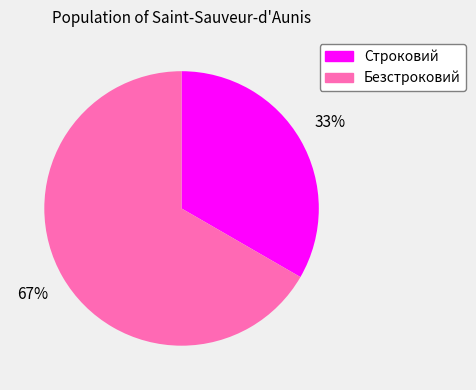

Which category has the biggest portion of the pie?

Безстроковий